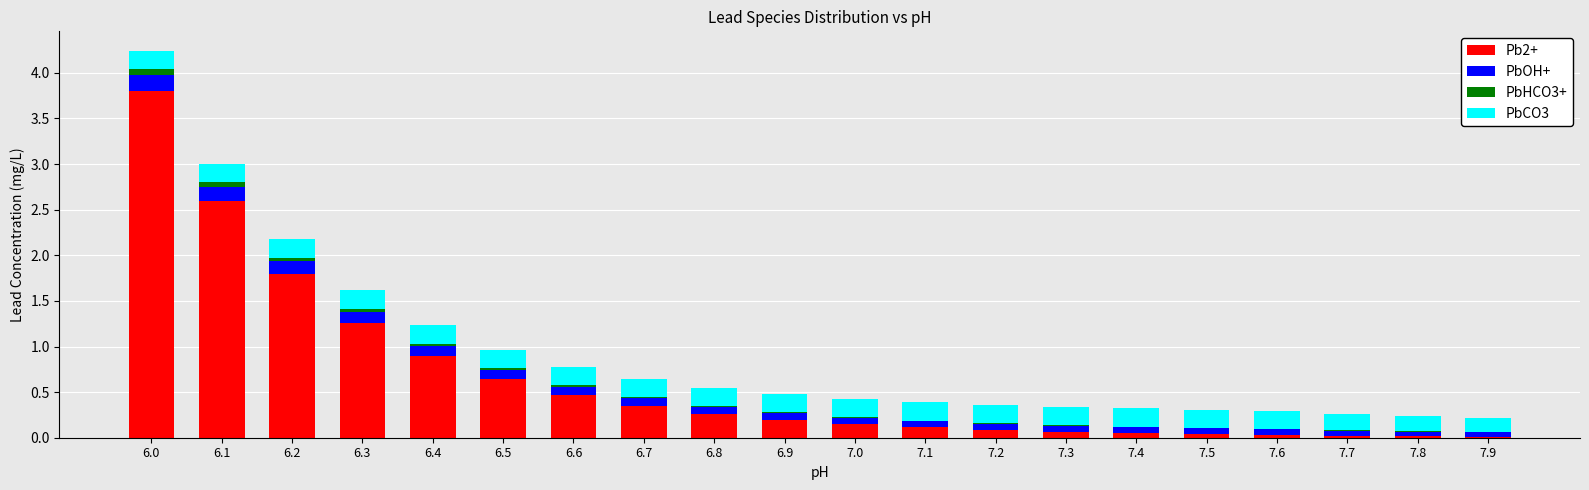

True or false: Pb2+ has a value of 0.3 at 6.8.

True